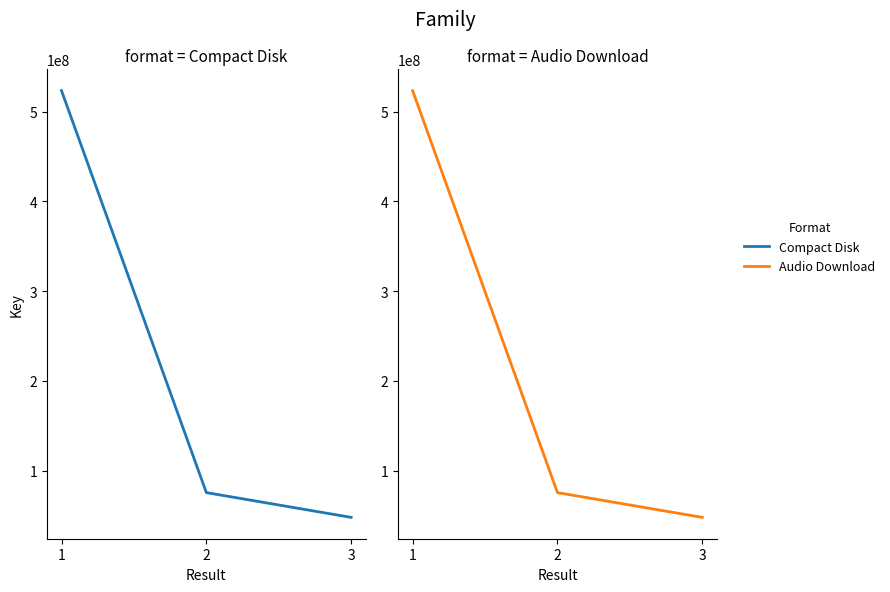

Rank the series by their maximum value, from highest to lowest.

Compact Disk, Audio Download